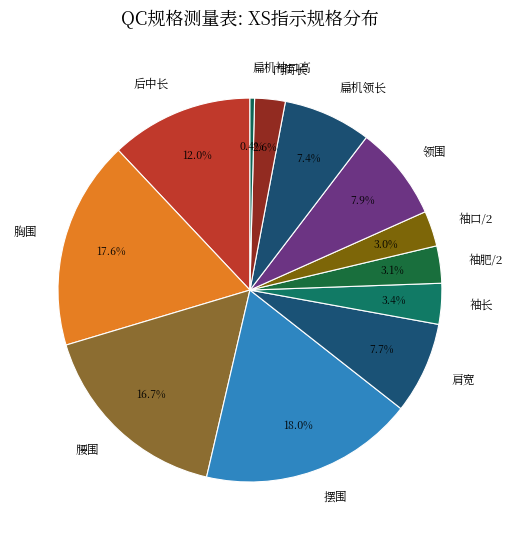

Is the sum of 扁机袖口高 and 胸围 greater than half?

No